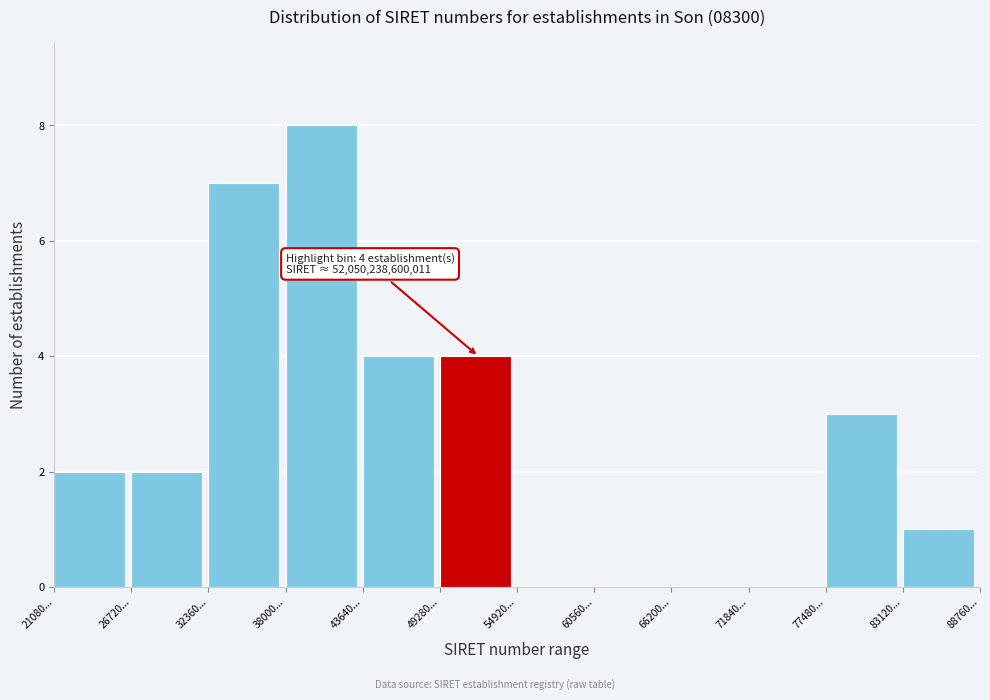

Reading left to right, what are all the values shown in this chart?

21080...=2	26720...=2	32360...=7	38000...=8	43640...=4	49280...=4	54920...=0	60560...=0	66200...=0	71840...=0	77480...=3	83120...=1